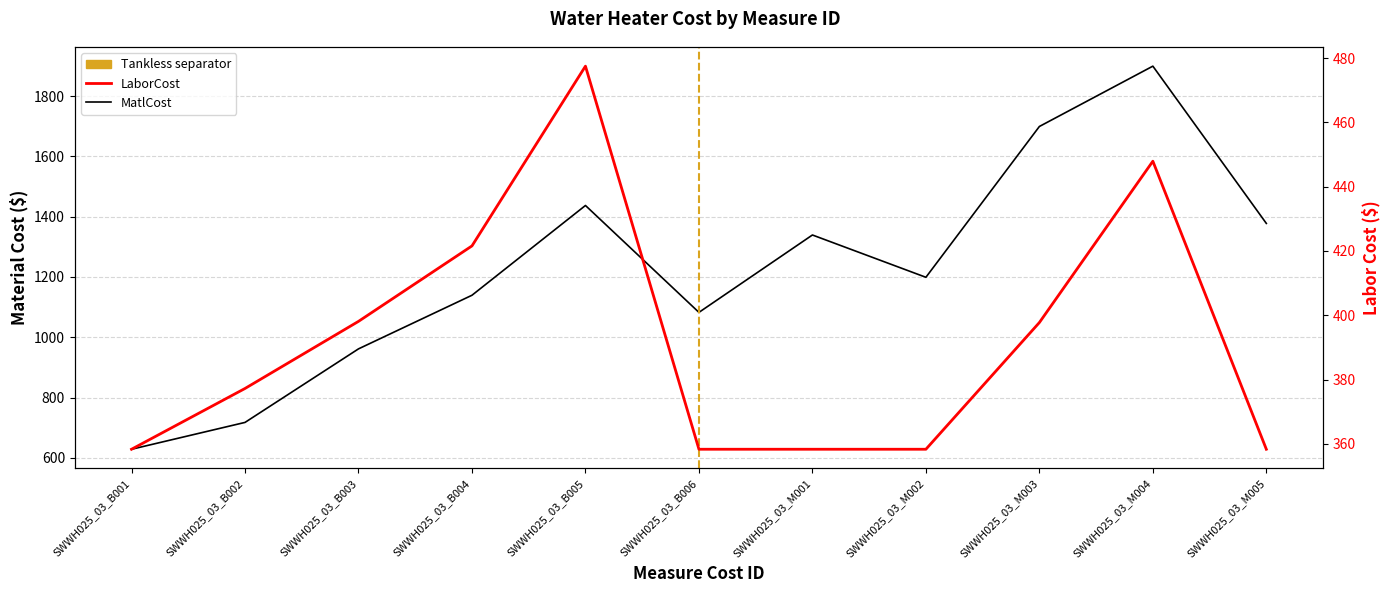

Is it true that MatlCost equals 1339.2 at SWWH025_03_M001?

True